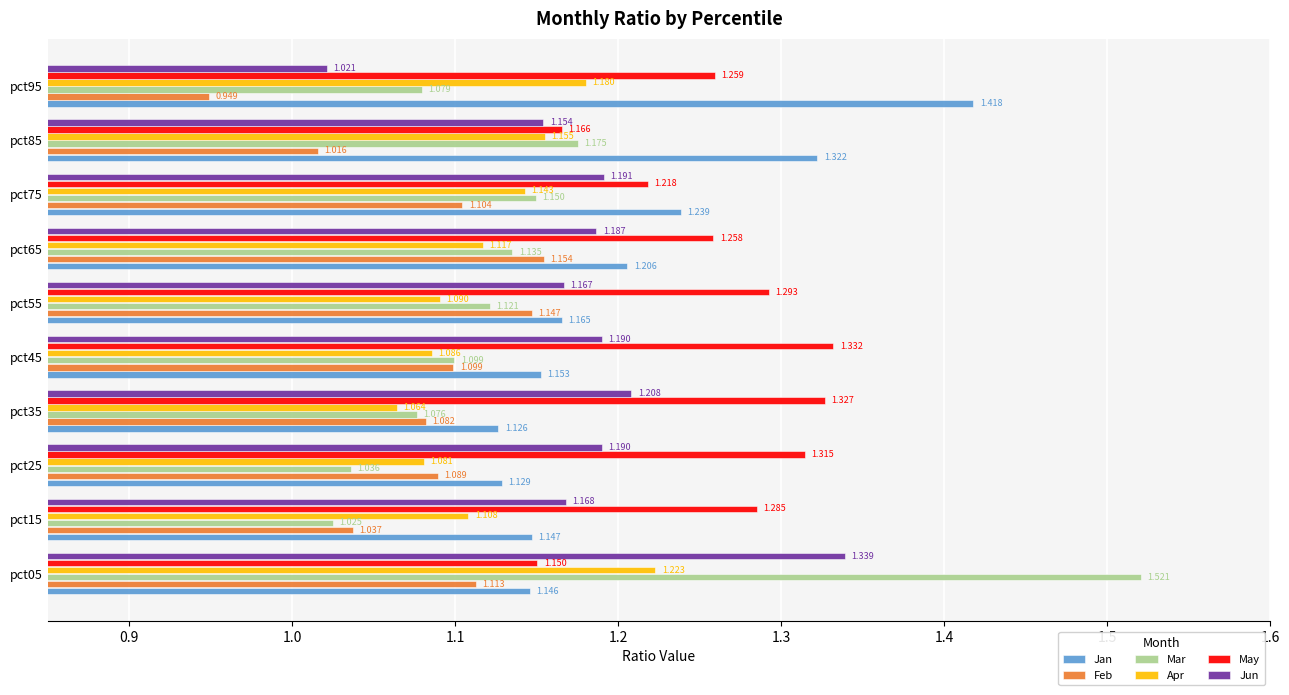

Which series has the largest total across all categories?

May